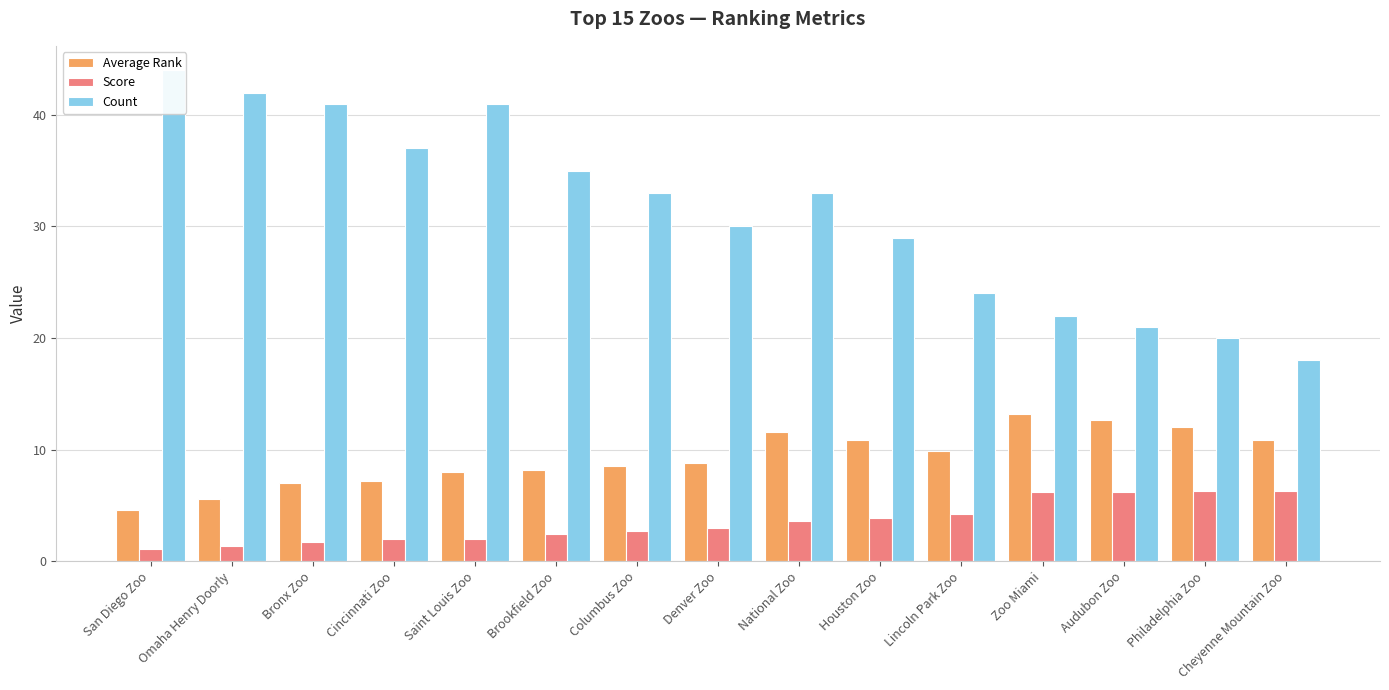

At which label is Count closest to 31?

Denver Zoo